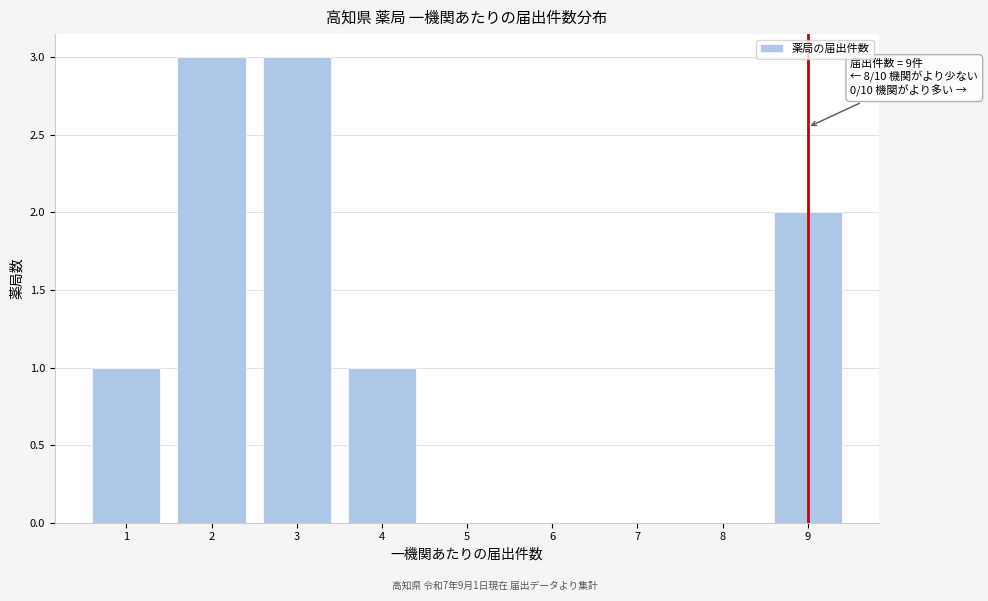

The chart shows a value of 0 at 4. True or false?

False